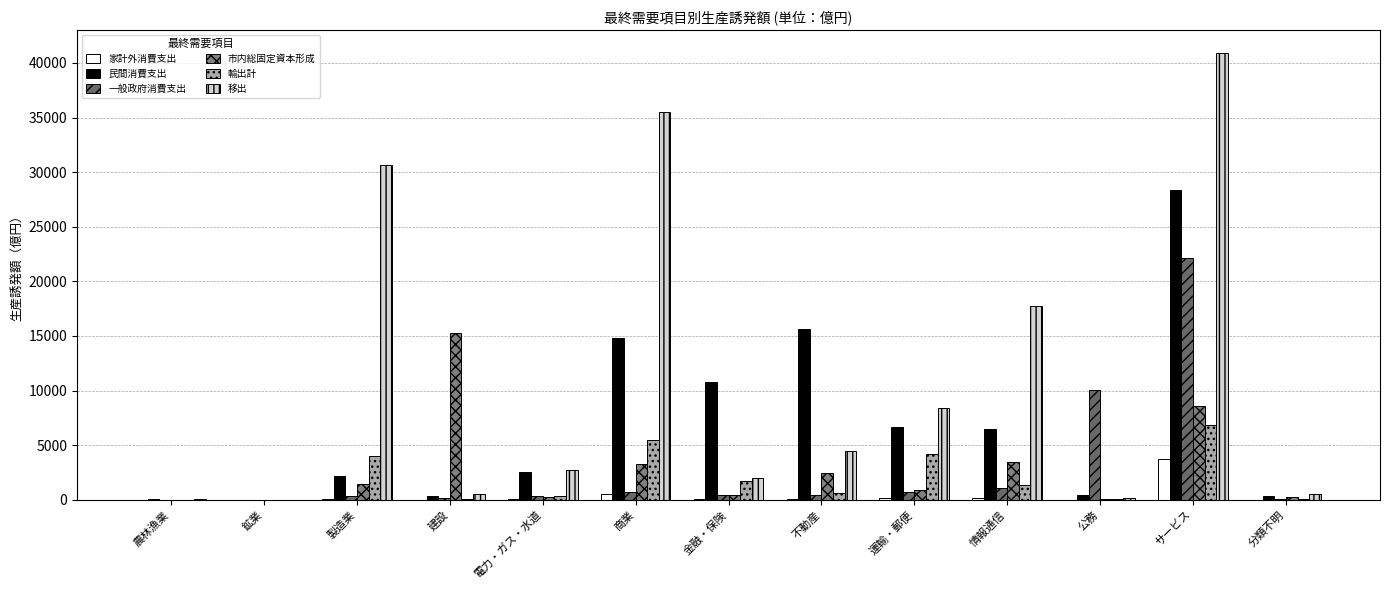

What is the highest value of the 移出 series?

40952